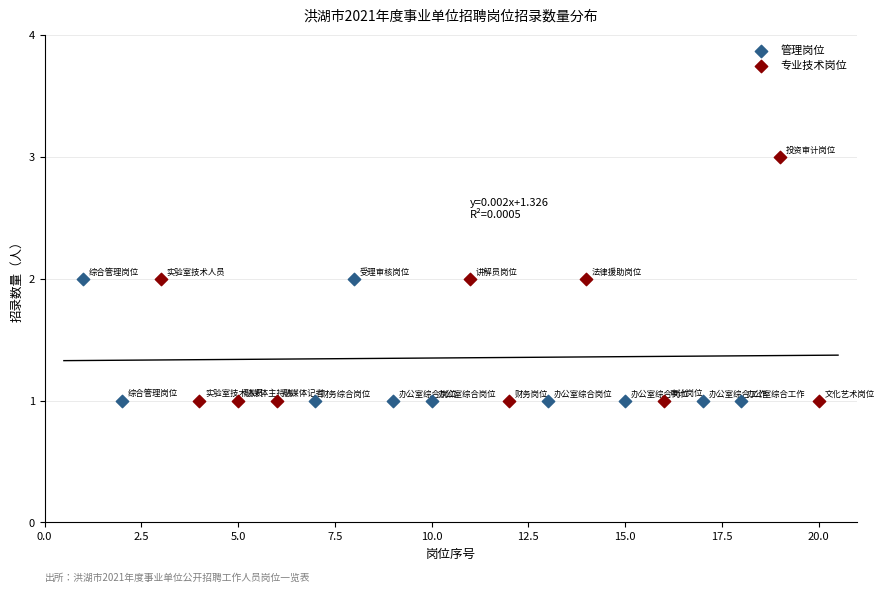

What are all the series names shown in the legend?

管理岗位, 专业技术岗位